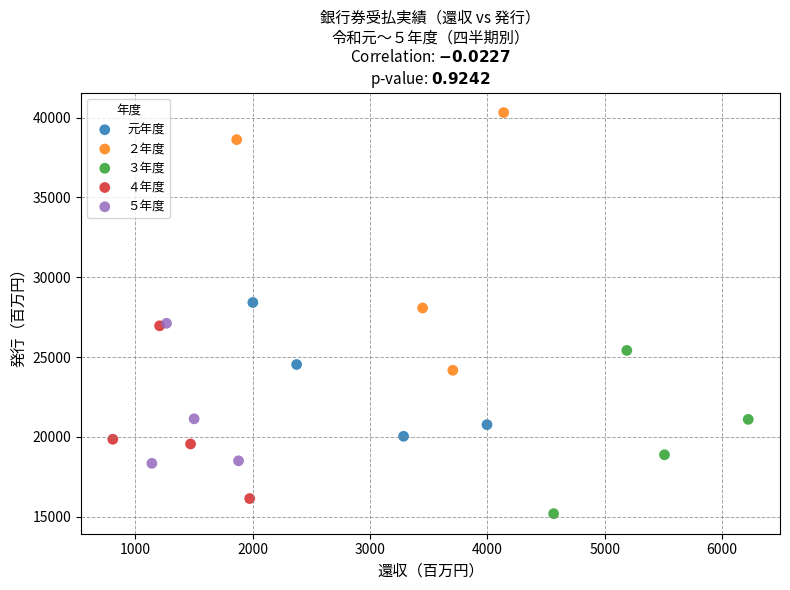

Which series reaches the maximum Y coordinate?

２年度